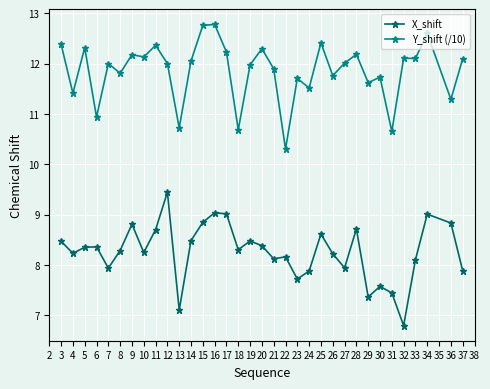

What is the sum of all X_shift values?

280.8